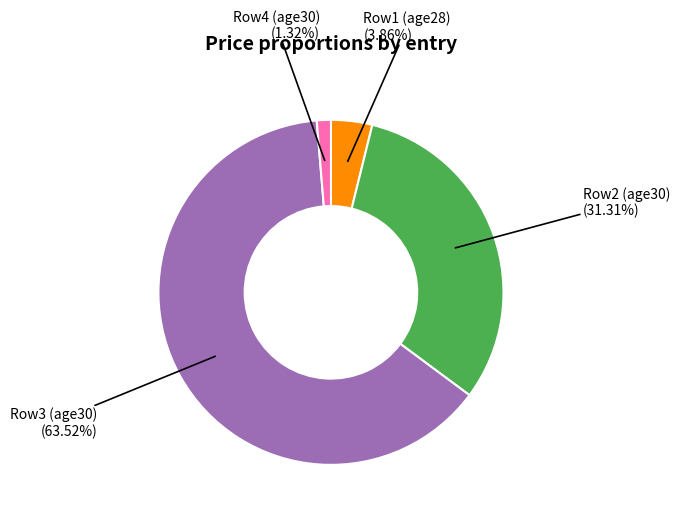

What is the ratio of the value at Row4 (age30) to the value at Row1 (age28)?

0.3